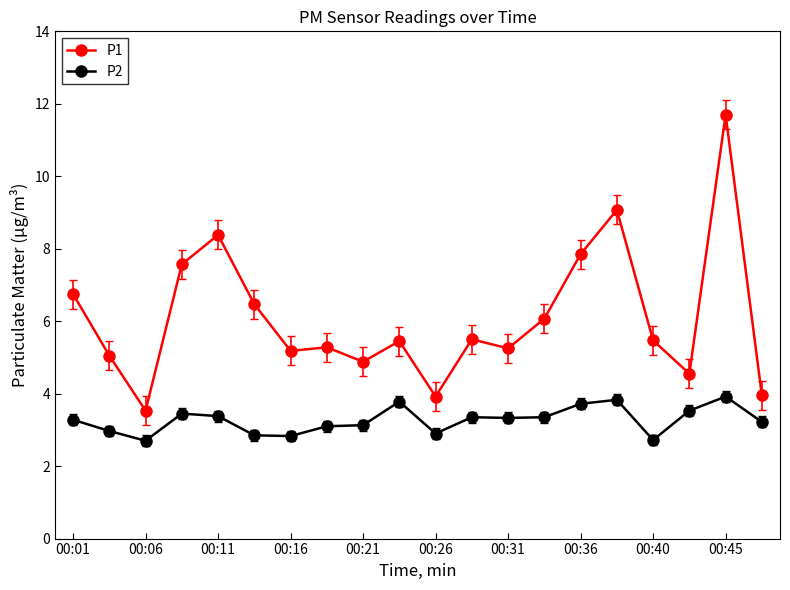

What is the difference between the maximum and minimum values in the P1 series?

8.2